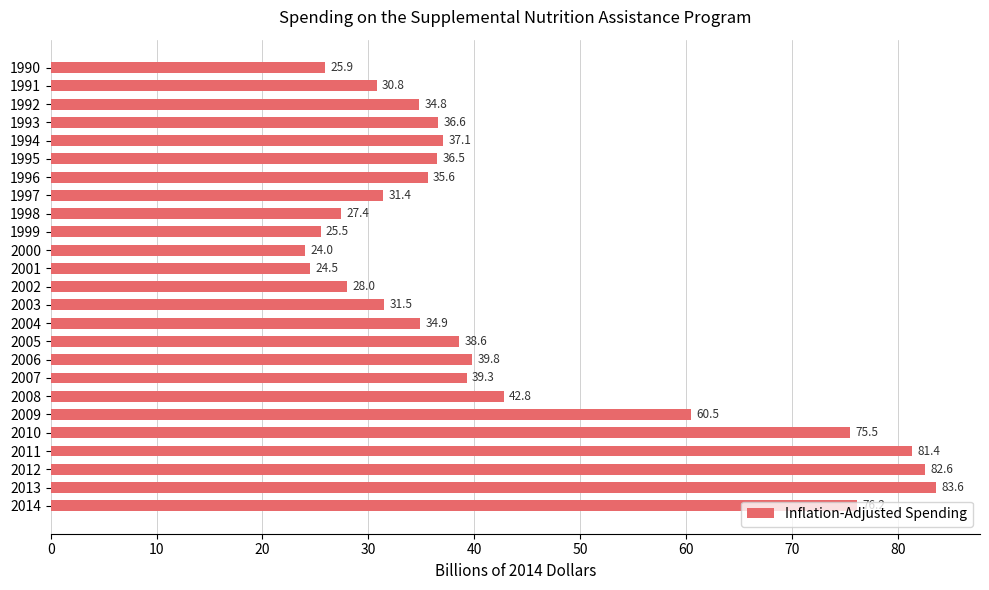

What is the smallest value displayed?

24.0